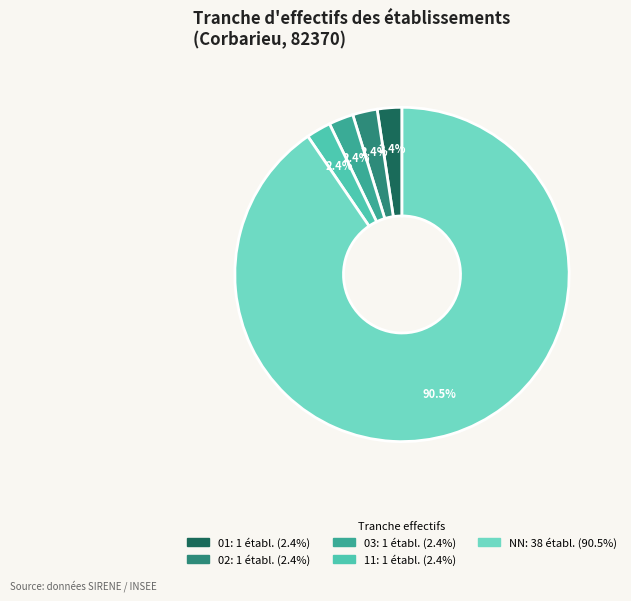

Is there any slice that represents more than half of the pie?

Yes